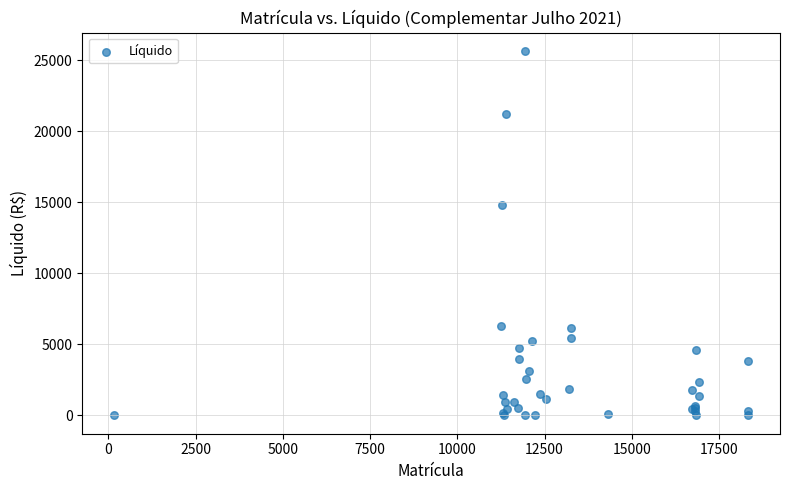

What Y value in the scatter plot is closest to 12828?

14820.5